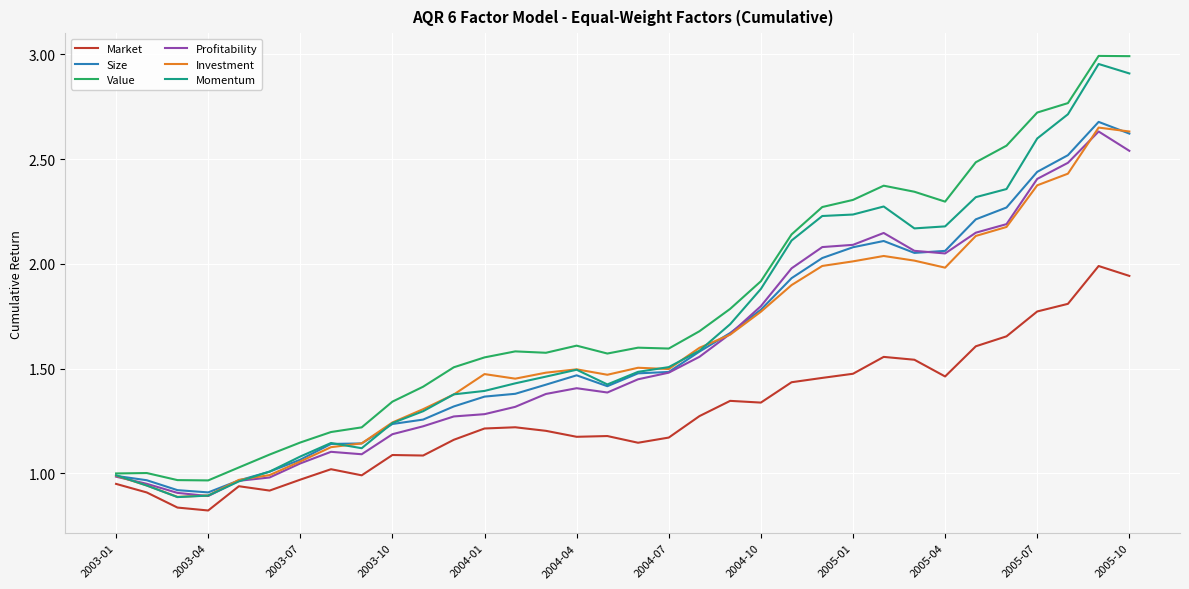

What are all the series names shown in the legend?

Market, Size, Value, Profitability, Investment, Momentum